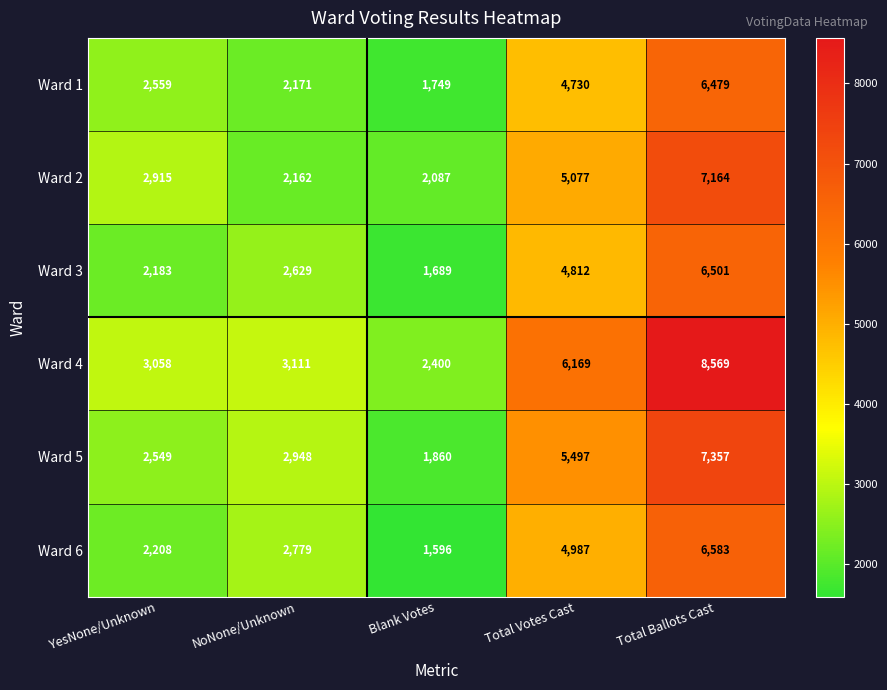

What is the difference between the highest and lowest values at YesNone/Unknown?

875